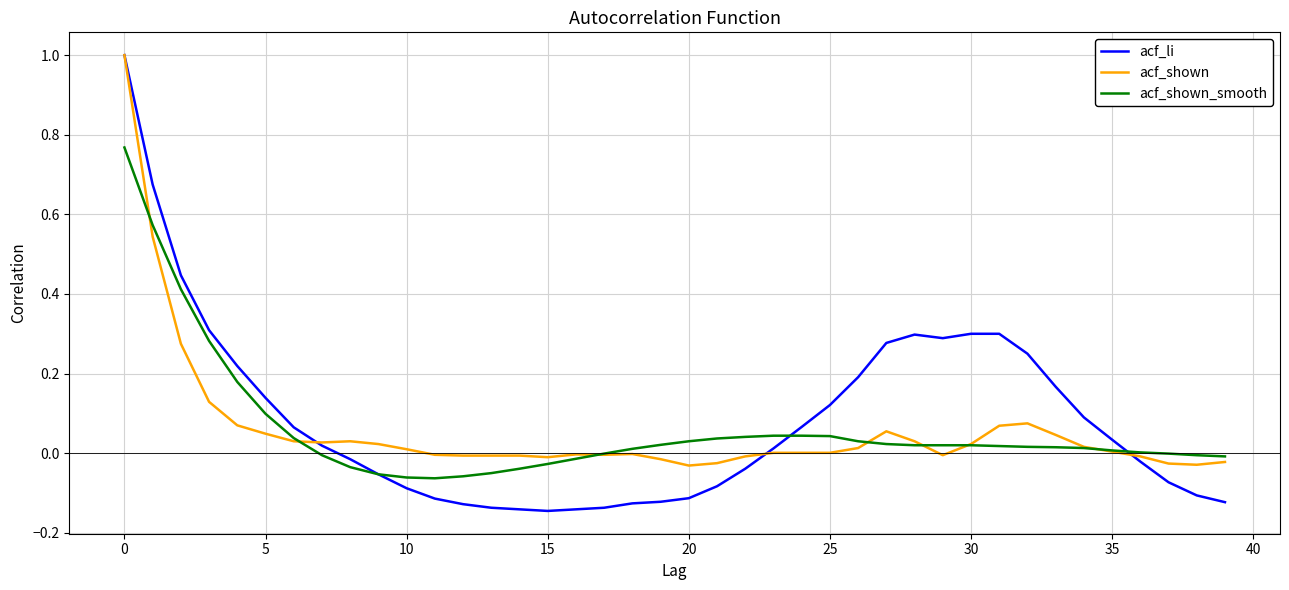

Which series has the largest range (max minus min)?

acf_li